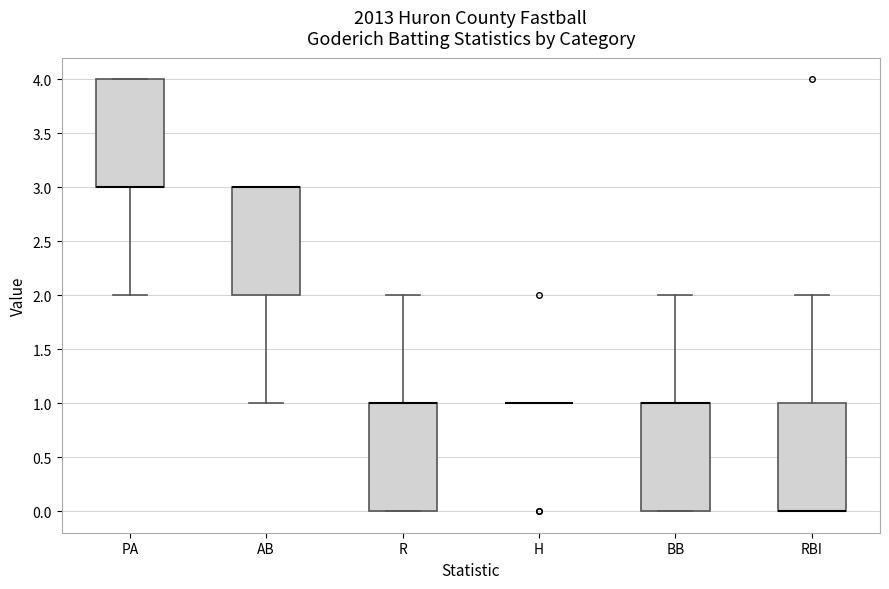

Reading left to right, read every box against the y-axis: the position of its median line, the range the box covers, and the ends of its whiskers. The values are not printed on the chart, so give them approximately, as read against the axis.

PA: median 3 (drawn on the box's lower edge), box 3 to 4, whiskers 2 to 4
AB: median 3 (drawn on the box's upper edge), box 2 to 3, whiskers 1 to 3
R: median 1 (drawn on the box's upper edge), box 0 to 1, whiskers 0 to 2
H: box collapsed to a line at 1, whiskers 1 to 1
BB: median 1 (drawn on the box's upper edge), box 0 to 1, whiskers 0 to 2
RBI: median 0 (drawn on the box's lower edge), box 0 to 1, whiskers 0 to 2